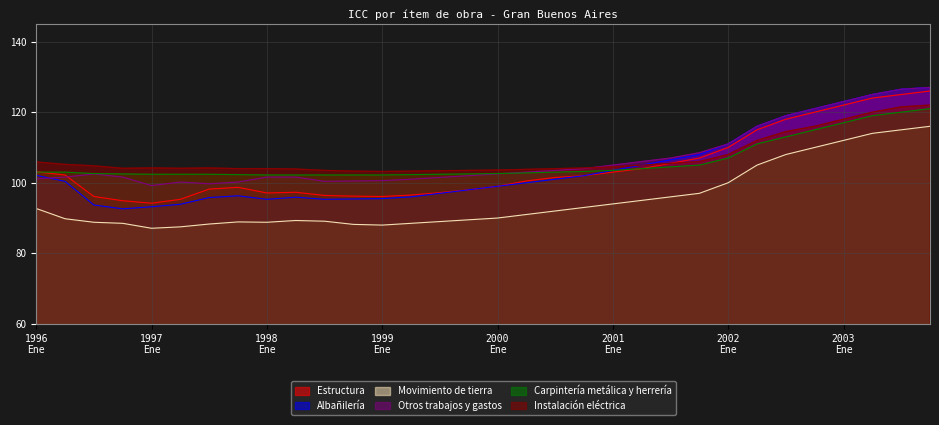

Count the number of data series in this chart.

6